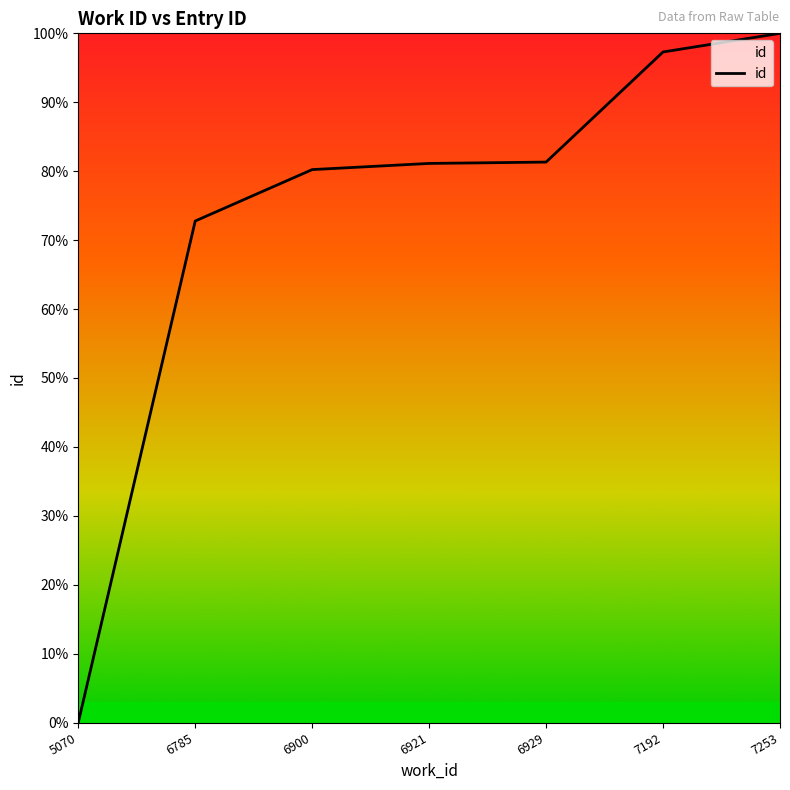

True or false: the data shows 67.5 at 7253.

False